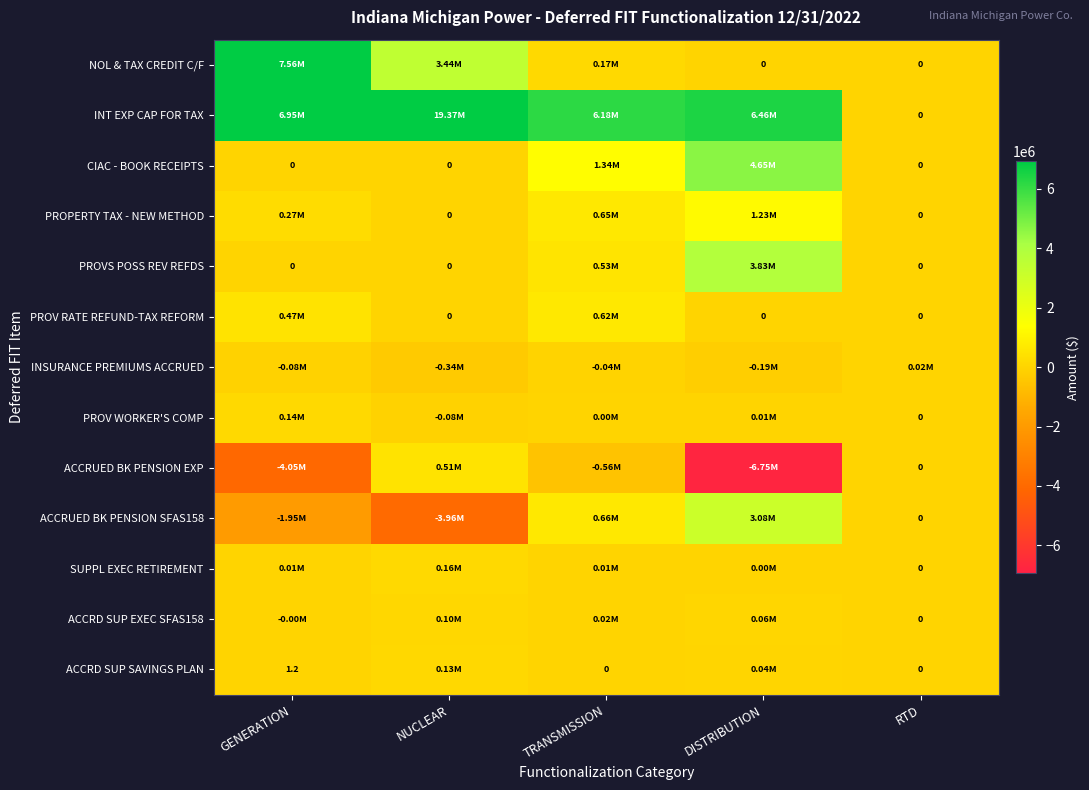

What is the highest value of the INT EXP CAP FOR TAX series?

19366153.3